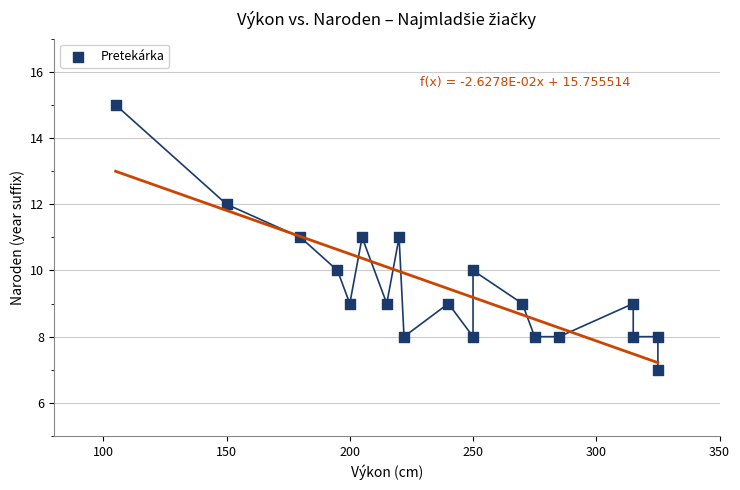

What is the range of Y values (max minus min)?

8